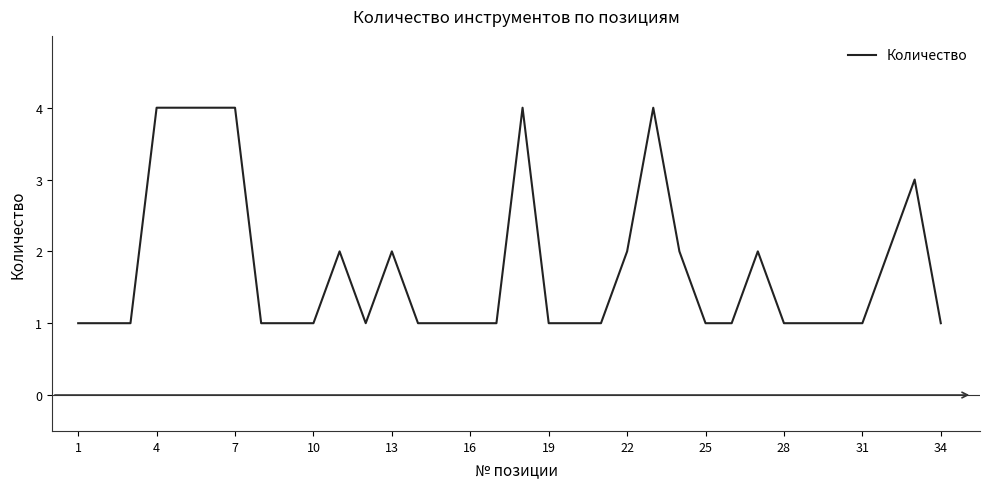

What is the greatest value displayed?

4